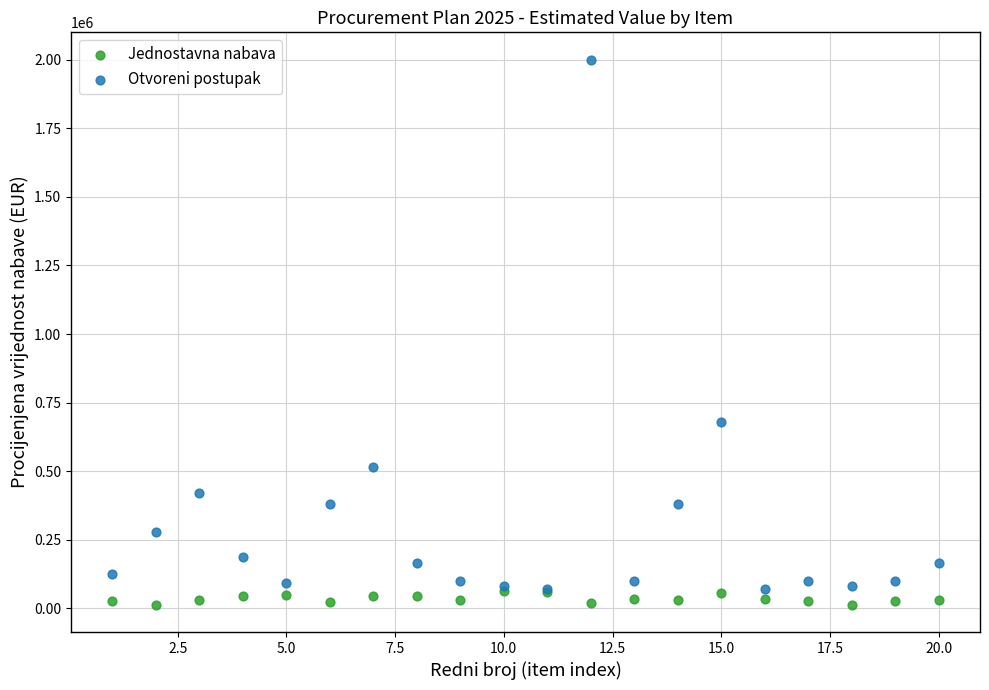

Which series contains the lowest Y value?

Jednostavna nabava